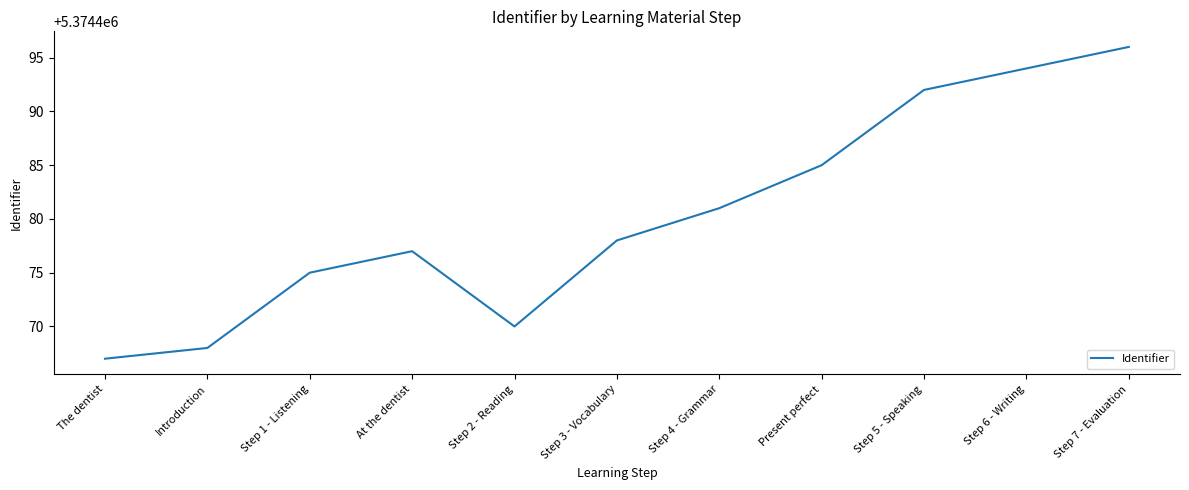

Is it true that the value at Step 5 - Speaking is 3152759?

False